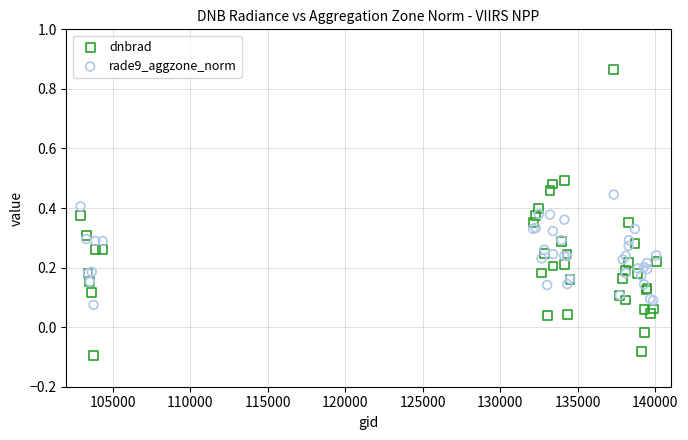

Which series has the widest spread of Y values?

dnbrad